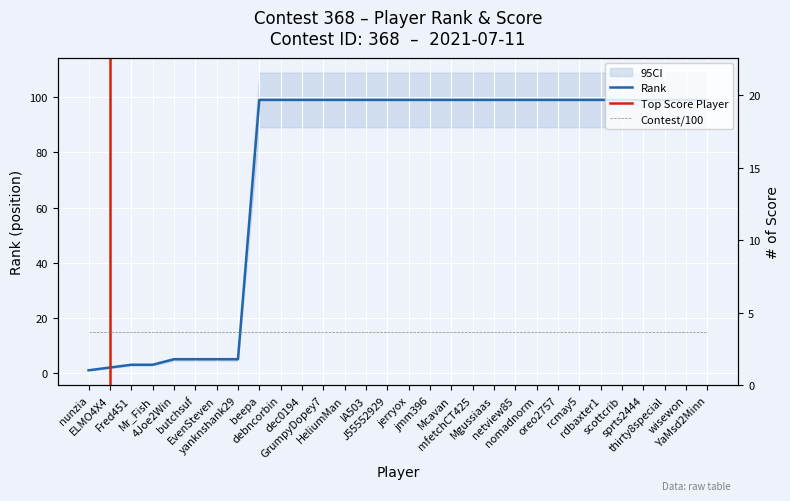

What is the label of the 28th point from the right?

Fred451